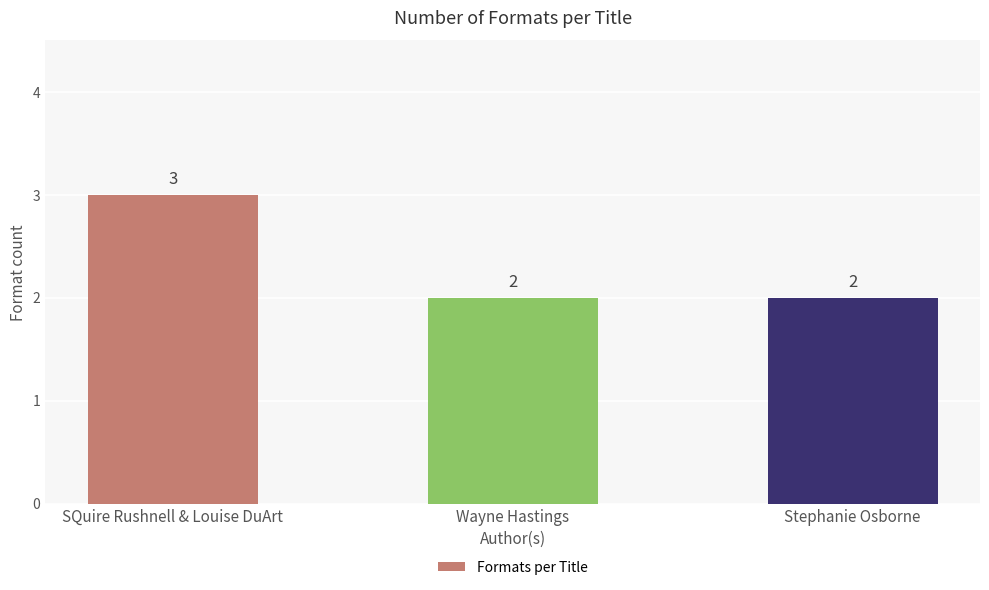

Which has a higher value, Stephanie Osborne or SQuire Rushnell & Louise DuArt?

SQuire Rushnell & Louise DuArt